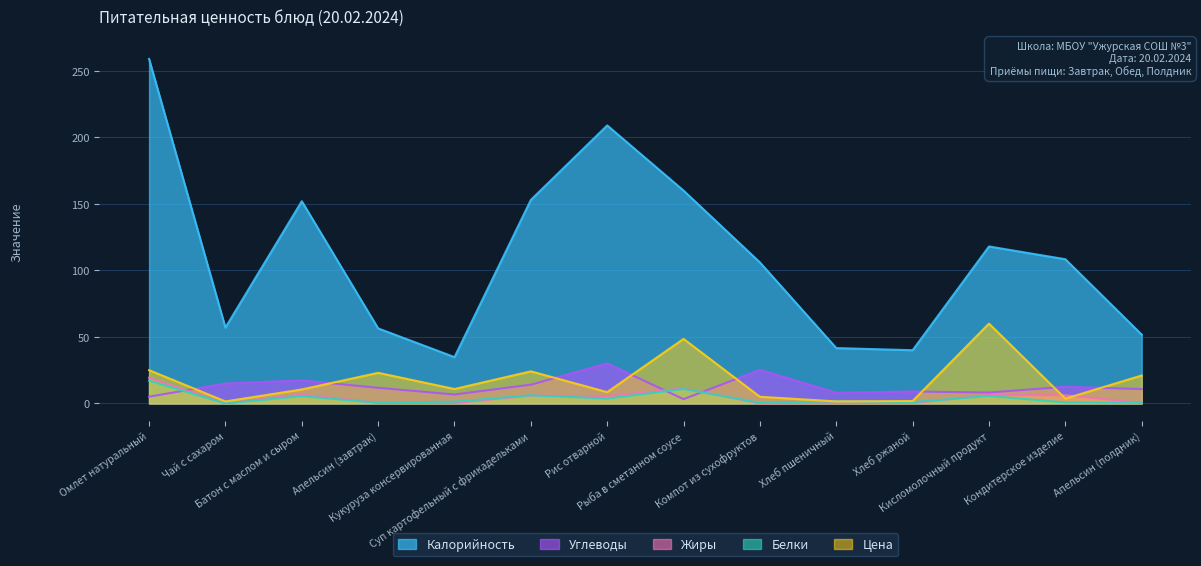

Rank the series at Омлет натуральный from highest to lowest value.

Калорийность, Цена, Жиры, Белки, Углеводы